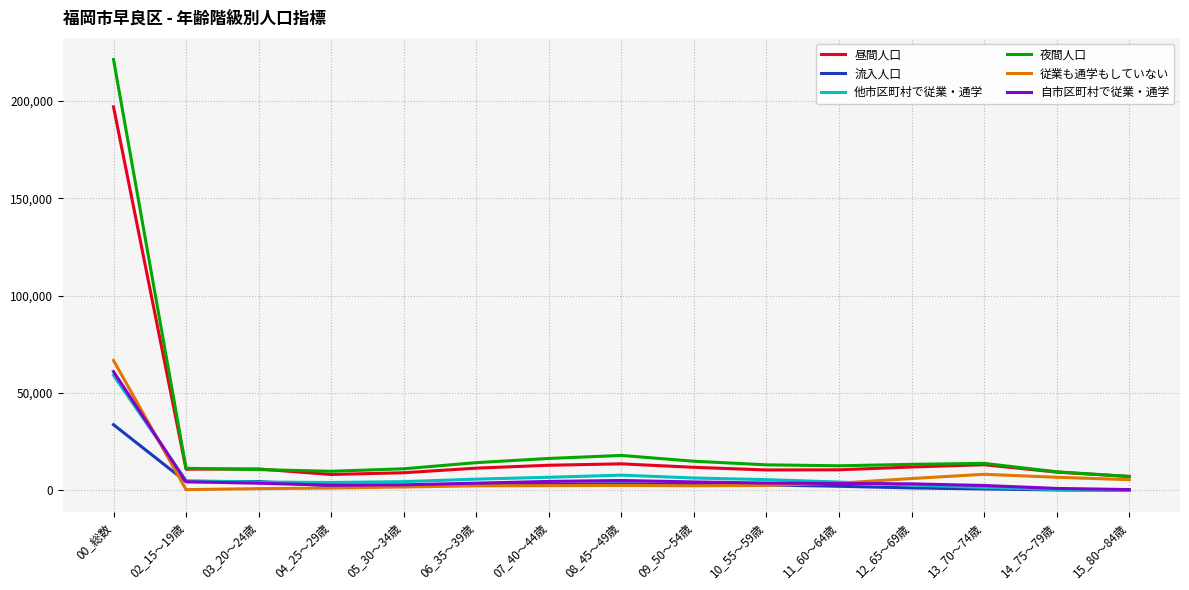

What is the maximum value for 従業も通学もしていない?

66692